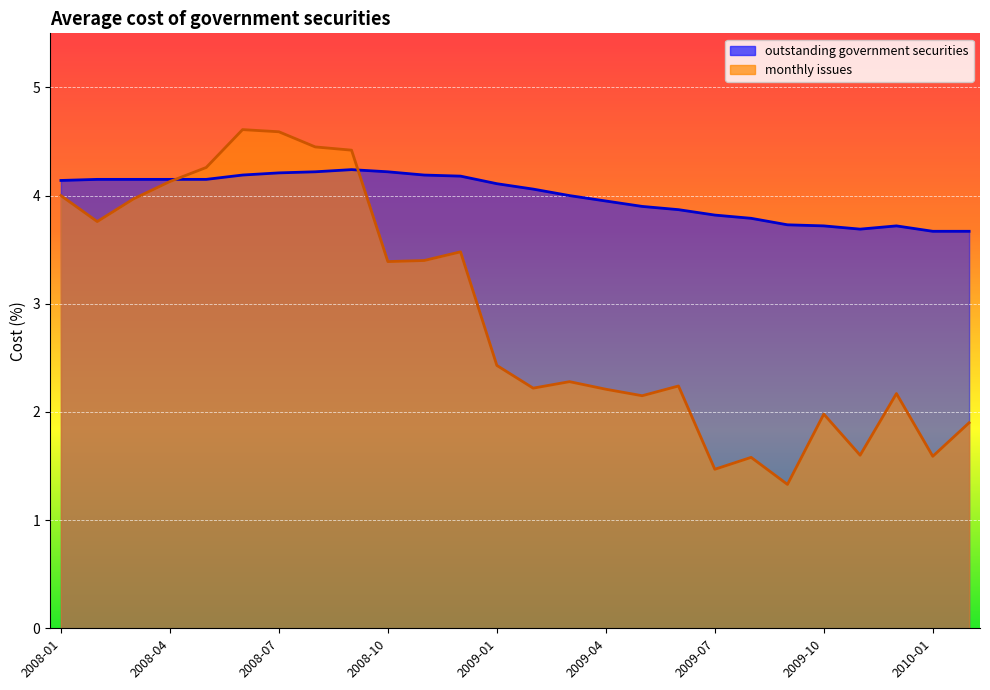

List the series in order of their peak value, highest first.

monthly issues, outstanding government securities